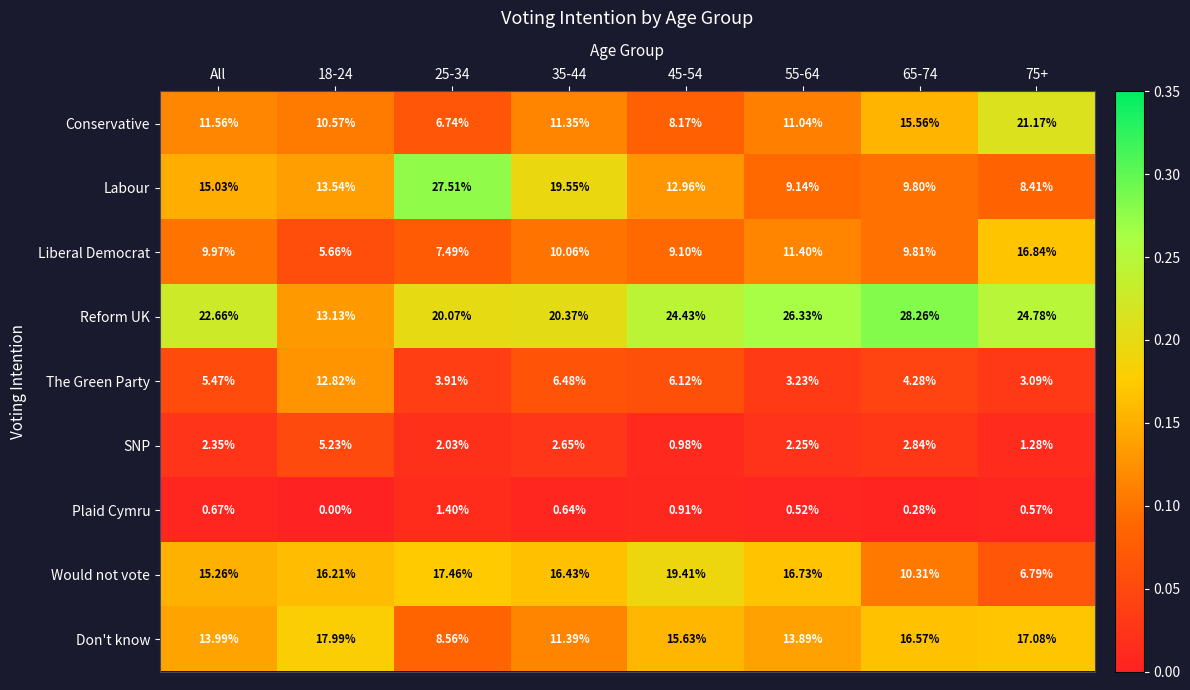

List the series in order of their peak value, lowest first.

Plaid Cymru, SNP, The Green Party, Liberal Democrat, Don't know, Would not vote, Conservative, Labour, Reform UK